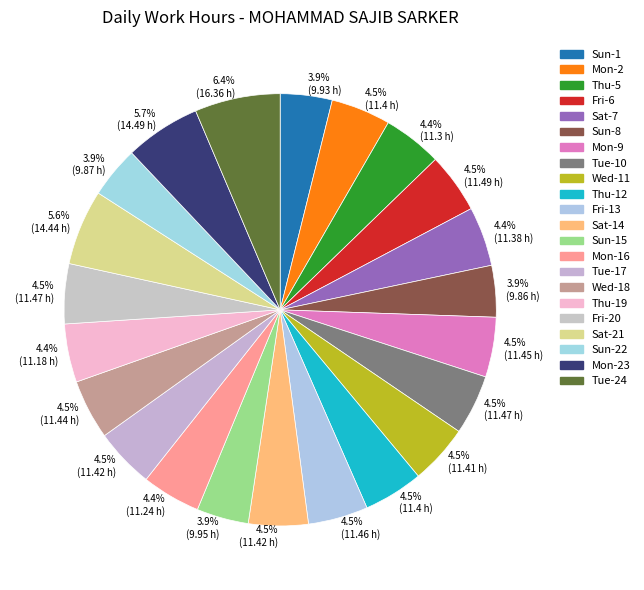

What is the change in value from Sat-7 to Fri-13?

+0.1